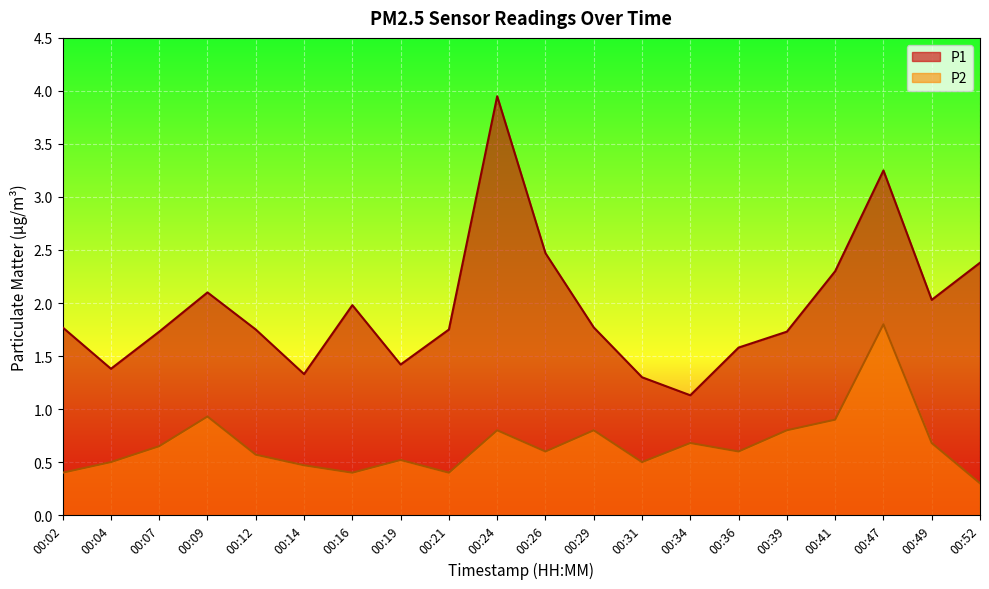

Reading left to right, list all the values displayed in this chart.

P1: 1.8	1.4	1.7	2.1	1.8	1.3	2.0	1.4	1.8	4.0	2.5	1.8	1.3	1.1	1.6	1.7	2.3	3.2	2.0	2.4
P2: 0.4	0.5	0.7	0.9	0.6	0.5	0.4	0.5	0.4	0.8	0.6	0.8	0.5	0.7	0.6	0.8	0.9	1.8	0.7	0.3